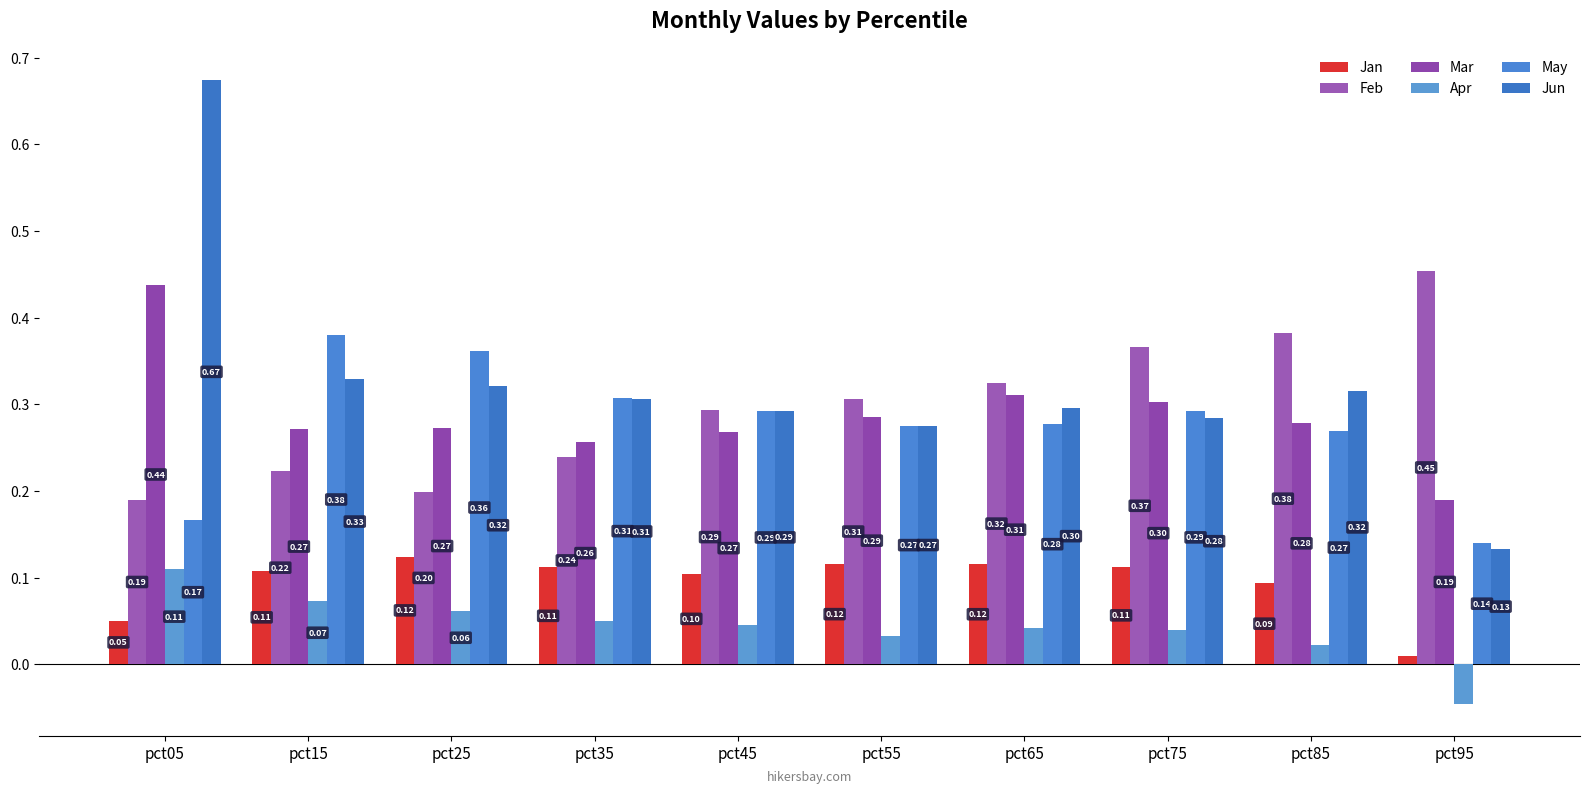

Which category has the highest value in the Jan series?

pct25